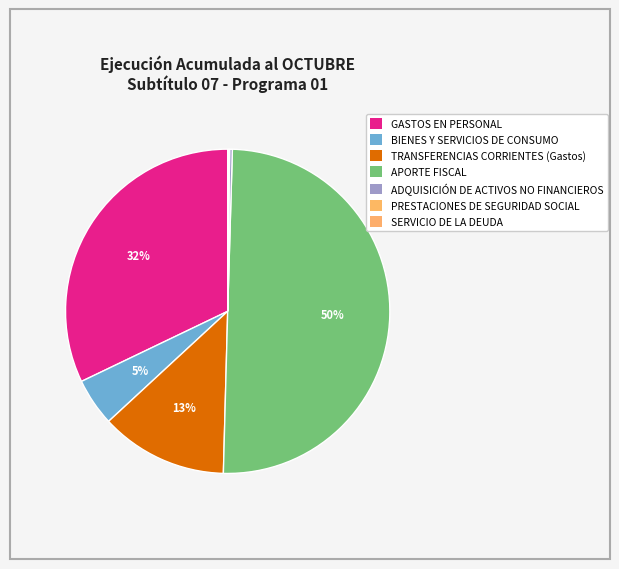

To the nearest percent, what percentage of the pie is BIENES Y SERVICIOS DE CONSUMO?

5%